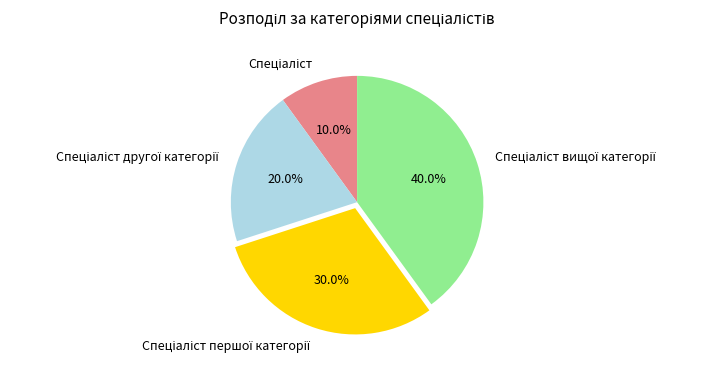

Is there any slice that represents more than half of the pie?

No